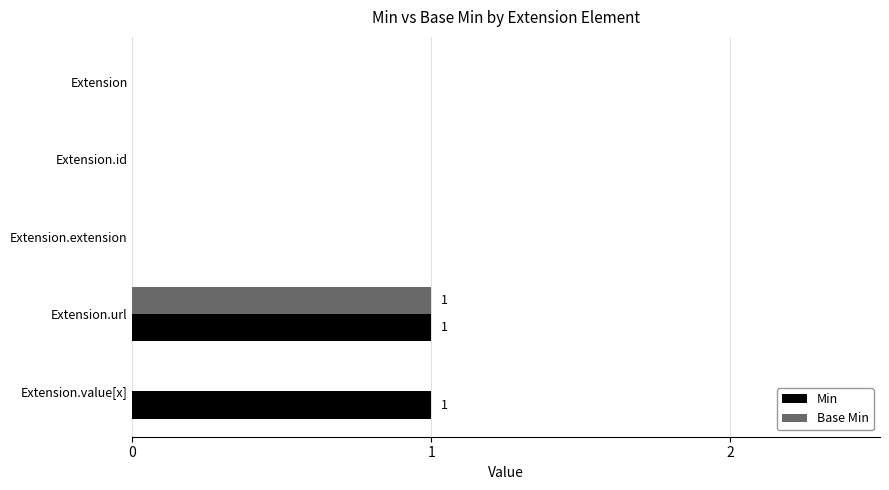

Which category has the highest value in the Base Min series?

Extension.url